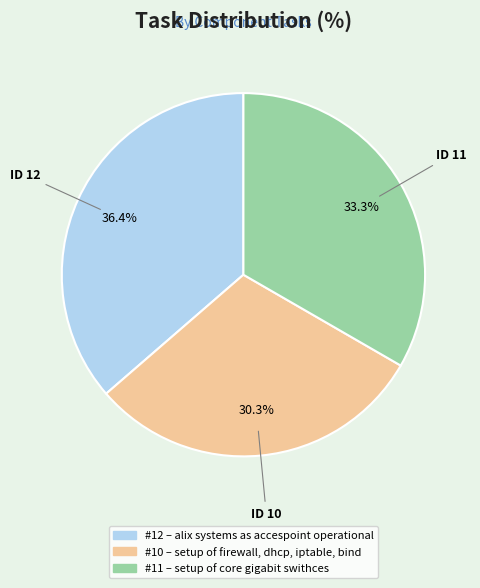

Is there any slice that represents more than half of the pie?

No